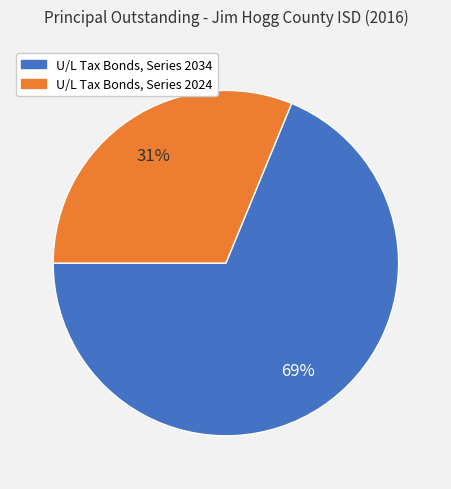

How many segments does this pie chart have?

2